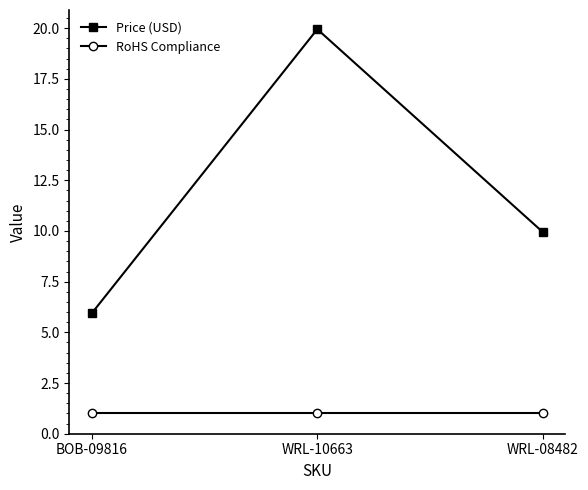

Is it true that Price (USD) equals 6.8 at WRL-08482?

False